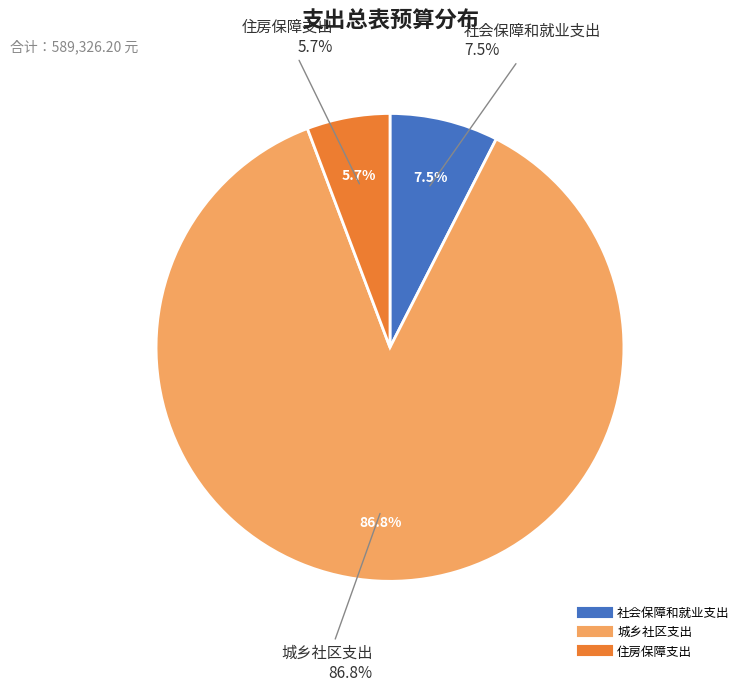

To the nearest percent, what is the difference between the 城乡社区支出 and 社会保障和就业支出 slice percentages?

79%